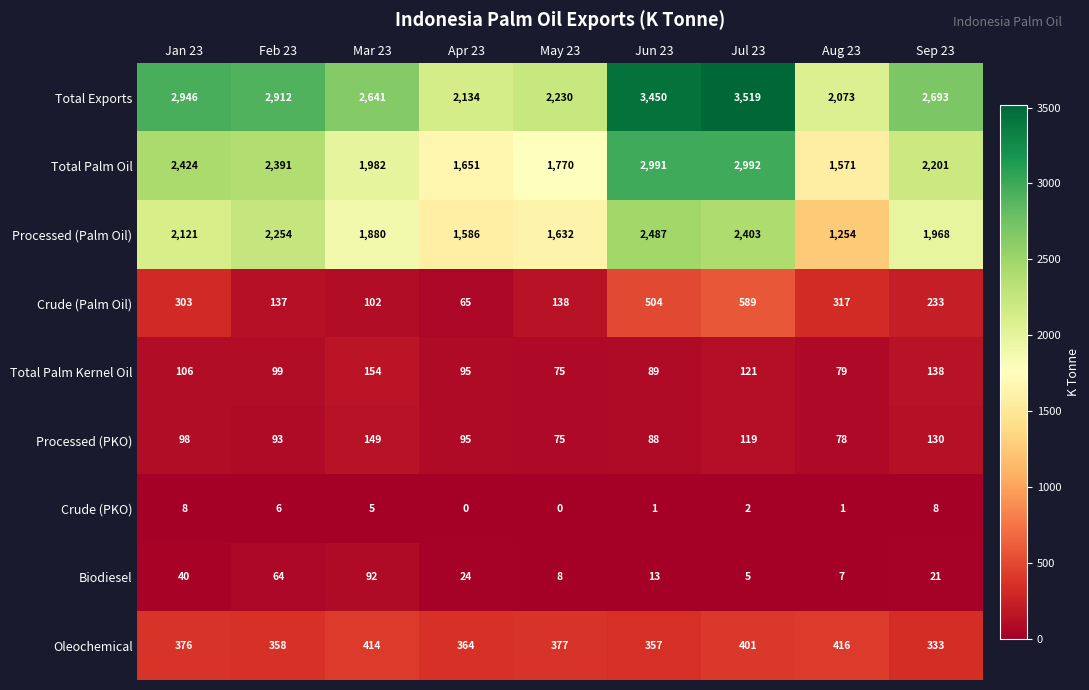

The Total Palm Kernel Oil series shows 154 at Mar 23. True or false?

True